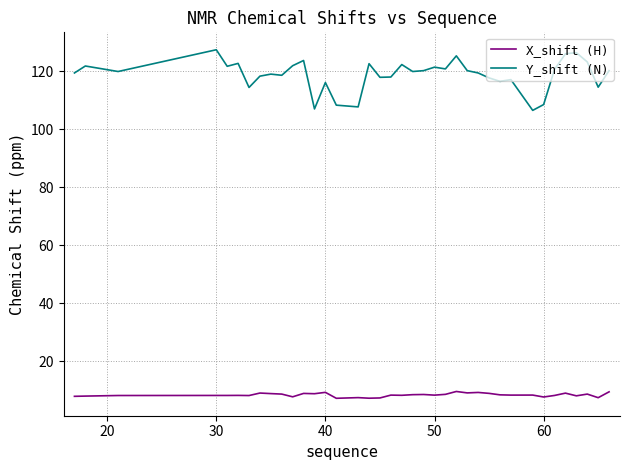

Which series has the largest range (max minus min)?

Y_shift (N)